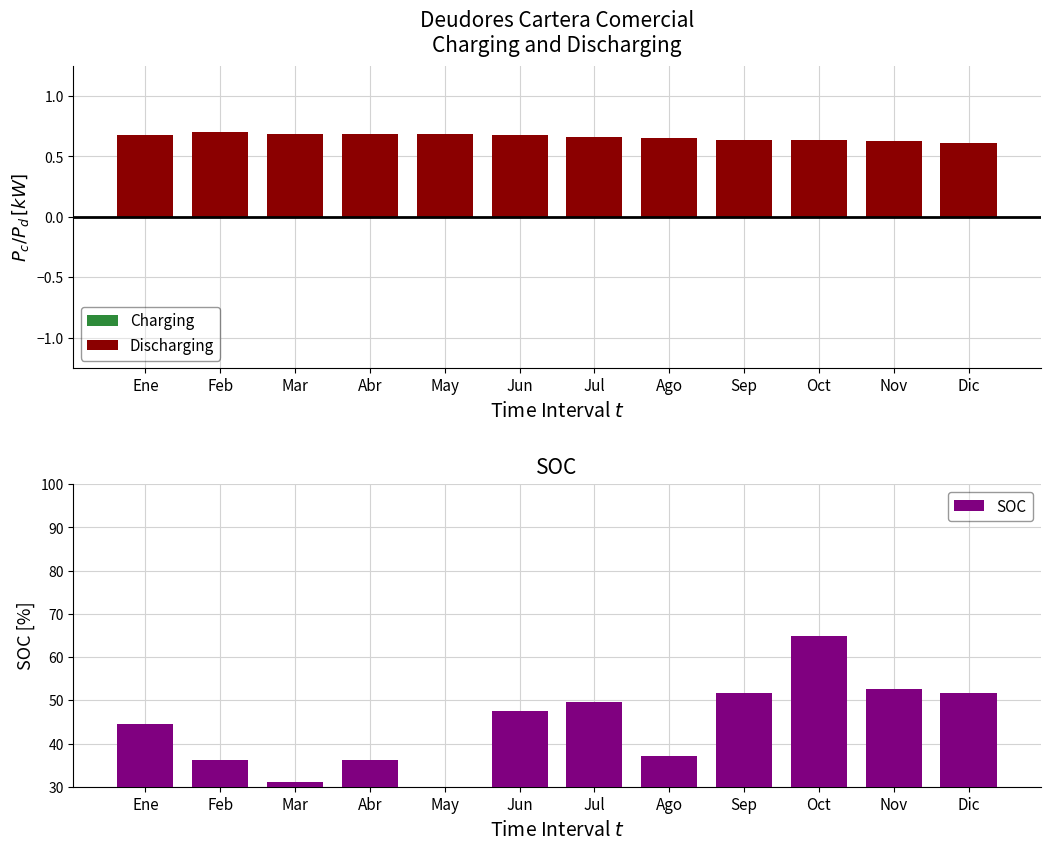

What is the minimum value shown in the chart?

0.4